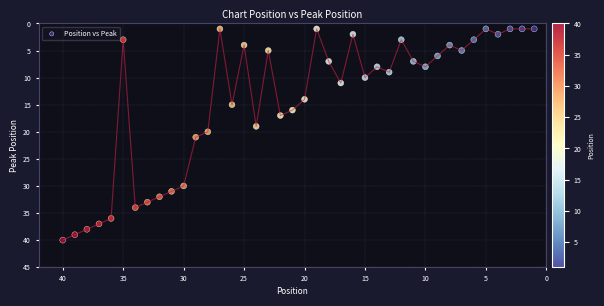

What is the range of Y values (max minus min)?

39